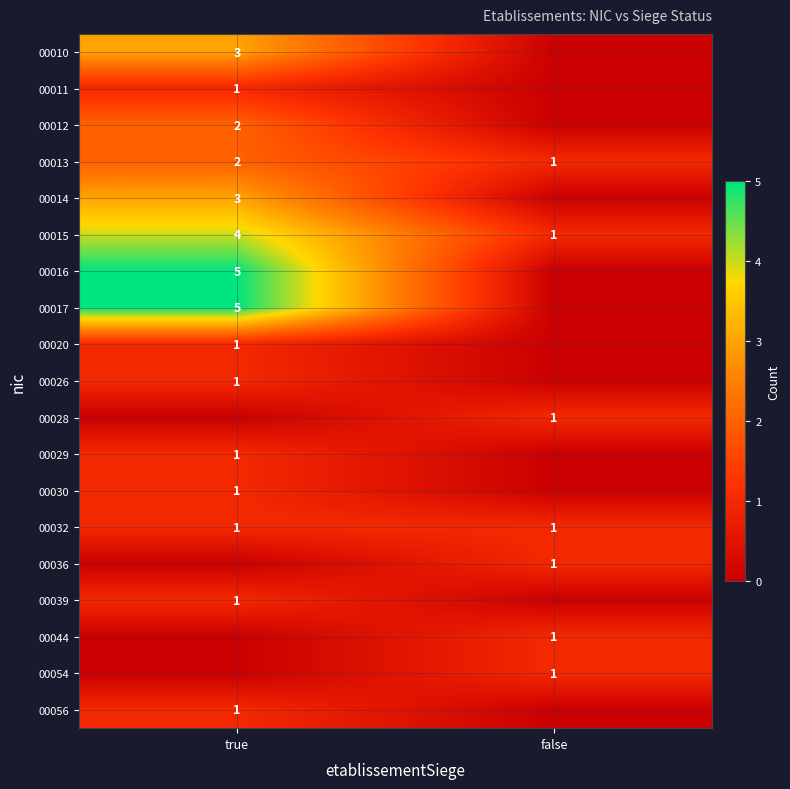

Which has a higher value, false or true?

true